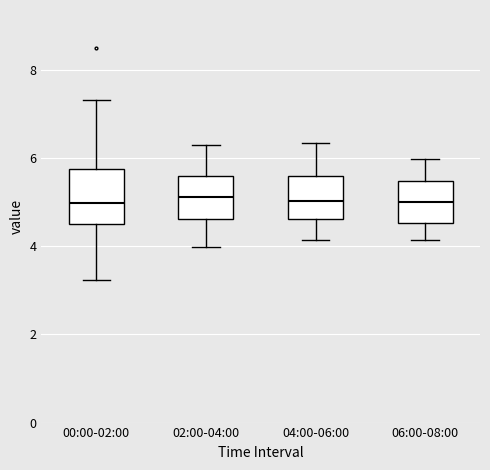

Reading left to right, read every box against the y-axis: the position of its median line, the range the box covers, and the ends of its whiskers. The values are not printed on the chart, so give them approximately, as read against the axis.

00:00-02:00: median 5.0, box 4.4 to 5.8, whiskers 3.2 to 7.4
02:00-04:00: median 5.2, box 4.6 to 5.6, whiskers 4.0 to 6.4
04:00-06:00: median 5.0, box 4.6 to 5.6, whiskers 4.2 to 6.4
06:00-08:00: median 5.0, box 4.6 to 5.4, whiskers 4.2 to 6.0